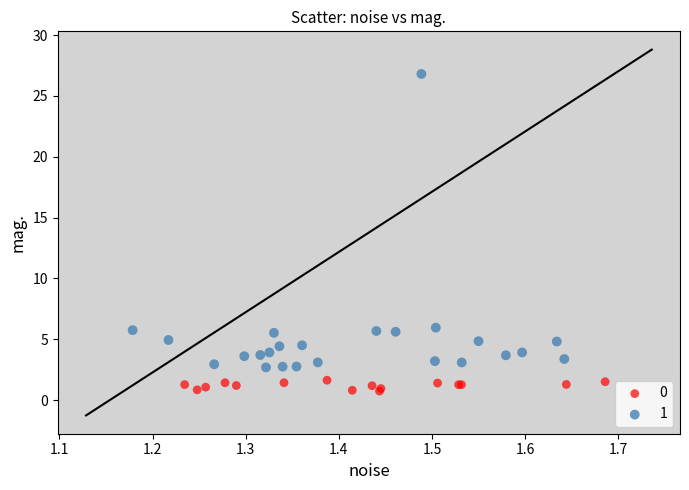

Which series has the largest Y range (max minus min)?

1